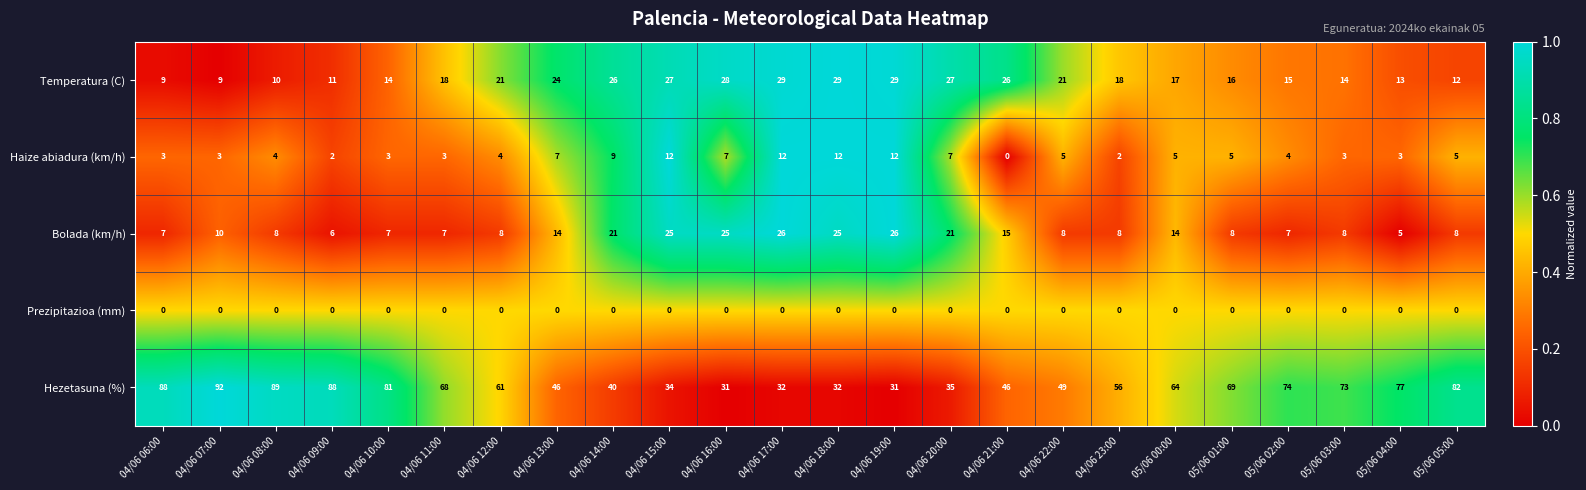

Between 04/06 13:00 and 05/06 05:00, which series saw the biggest shift?

Hezetasuna (%)